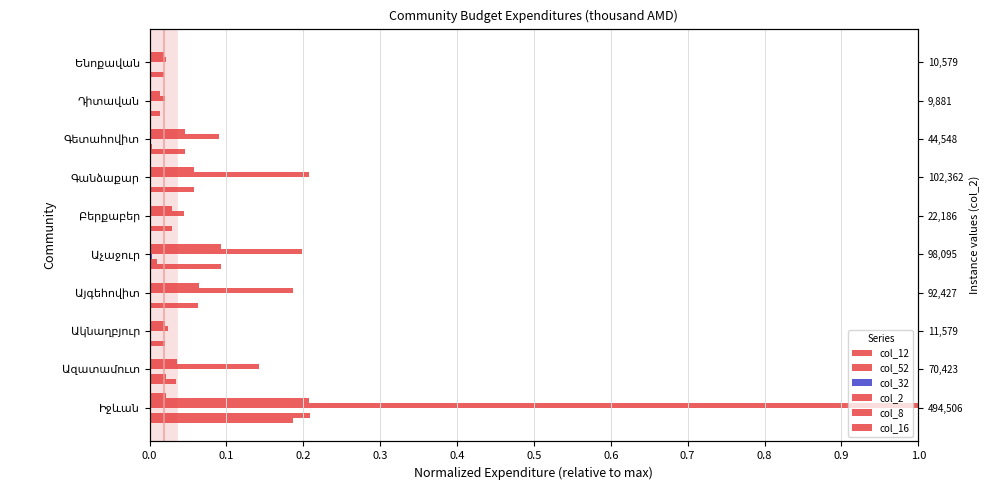

What is the spread (max minus min) of values at 0.7?

0.1